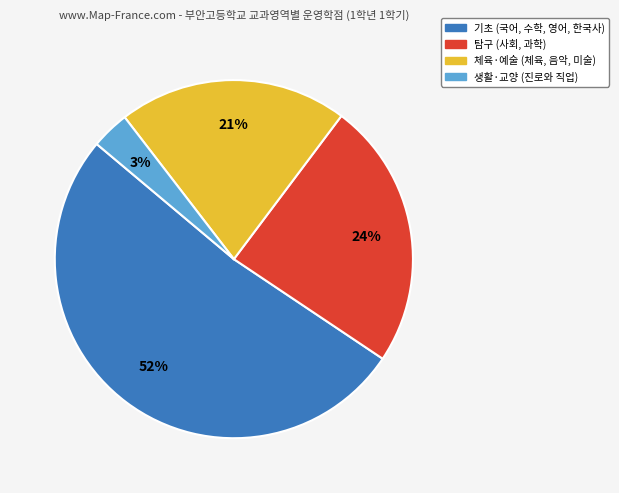

Does any single category account for the majority?

Yes